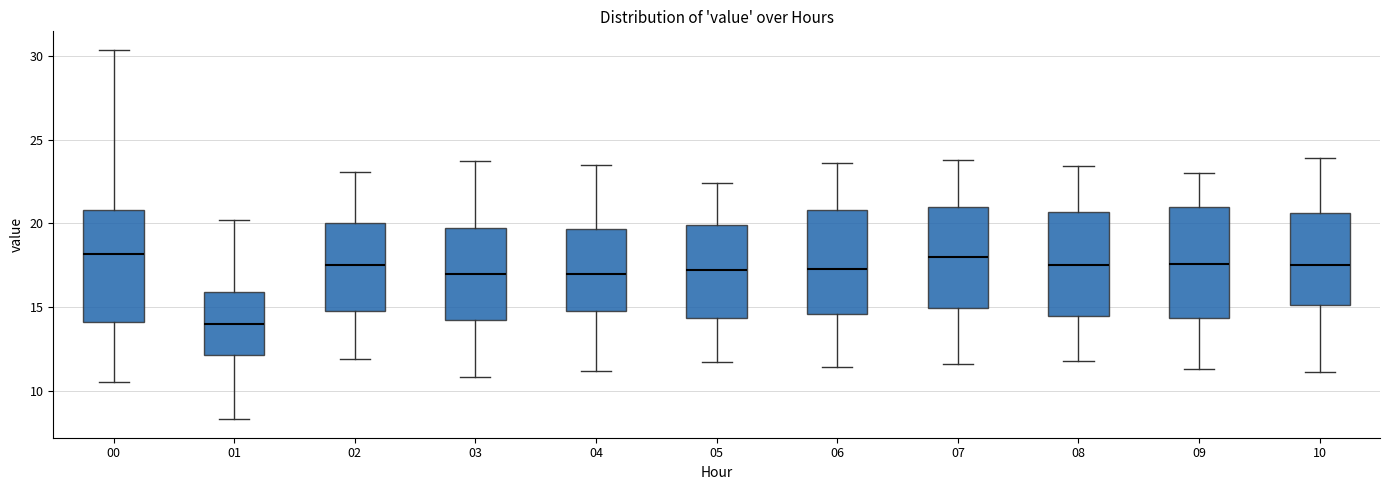

Where is the upper edge of the box at x = 08 on the y-axis? The values are not printed on the chart, so give them approximately, as read against the axis.

20.5